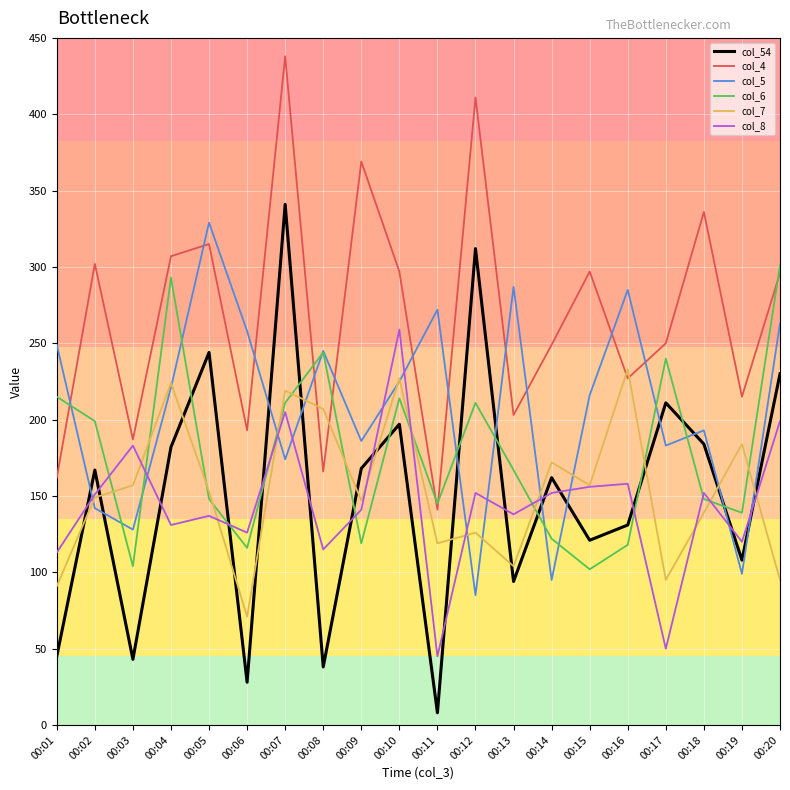

How many lines are shown in the chart?

6